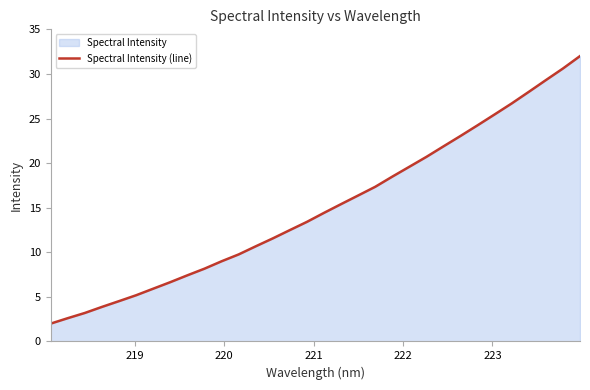

How many lines are shown in the chart?

1